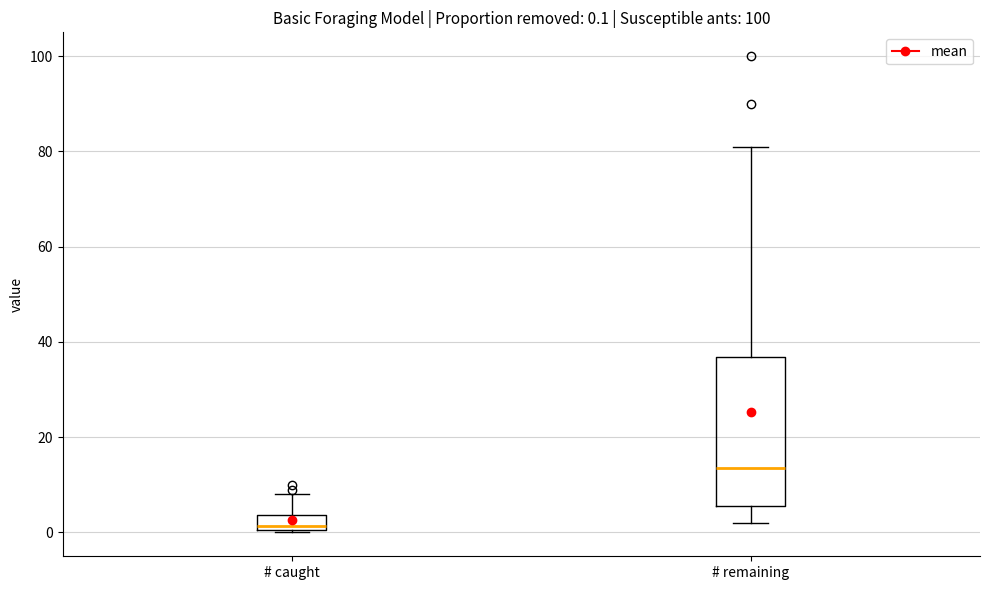

Which box is the tallest, from its lower edge to its upper edge?

# remaining